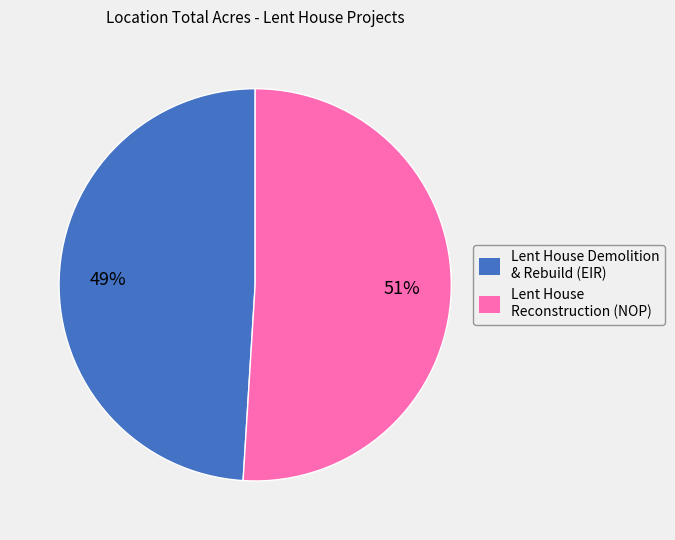

Is the sum of Lent House Reconstruction (NOP) and Lent House Demolition & Rebuild (EIR) greater than half?

Yes